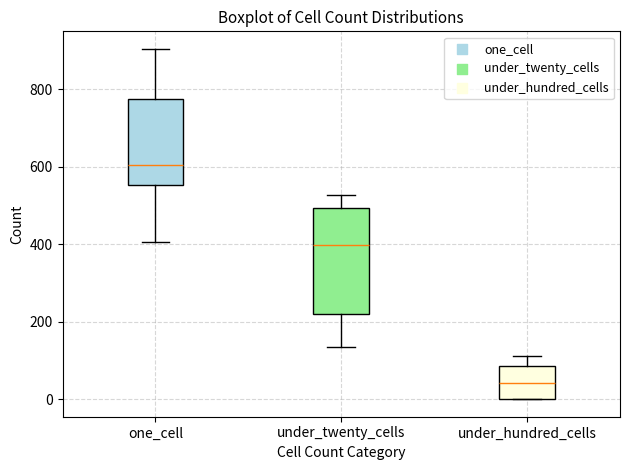

Reading left to right, transcribe this box plot: for each box, give where its median line is, the range the box spans, and where its two whiskers end, as read against the y-axis. The values are not printed on the chart, so give them approximately, as read against the axis.

one_cell: median 600, box 560 to 780, whiskers 400 to 900
under_twenty_cells: median 400, box 220 to 500, whiskers 140 to 520
under_hundred_cells: median 40, box 0 to 80, whiskers 0 to 120